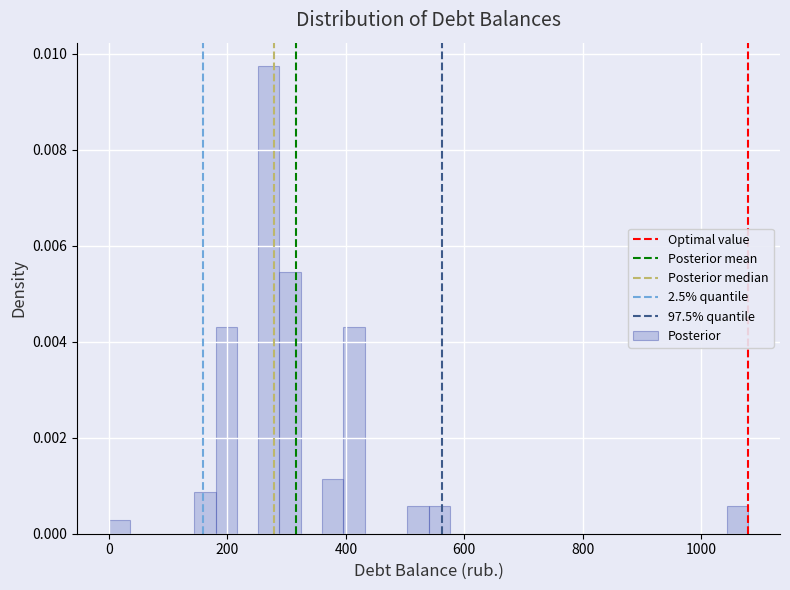

Around what value on the x-axis is the tallest bar? Give the approximate position of its centre, as read against the axis.

260